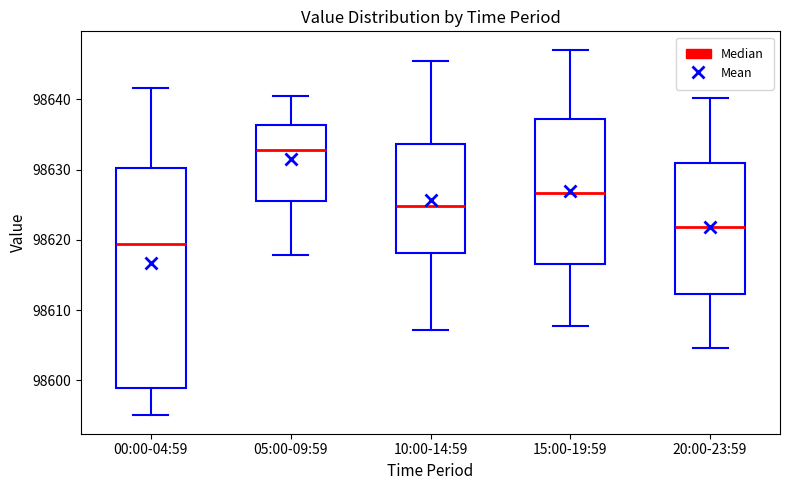

Reading left to right, transcribe this box plot: for each box, give where its median line is, the range the box spans, and where its two whiskers end, as read against the y-axis. The values are not printed on the chart, so give them approximately, as read against the axis.

00:00-04:59: median 98619, box 98599 to 98630, whiskers 98595 to 98642
05:00-09:59: median 98633, box 98626 to 98636, whiskers 98618 to 98641
10:00-14:59: median 98625, box 98618 to 98634, whiskers 98607 to 98646
15:00-19:59: median 98627, box 98617 to 98637, whiskers 98608 to 98647
20:00-23:59: median 98622, box 98612 to 98631, whiskers 98605 to 98640